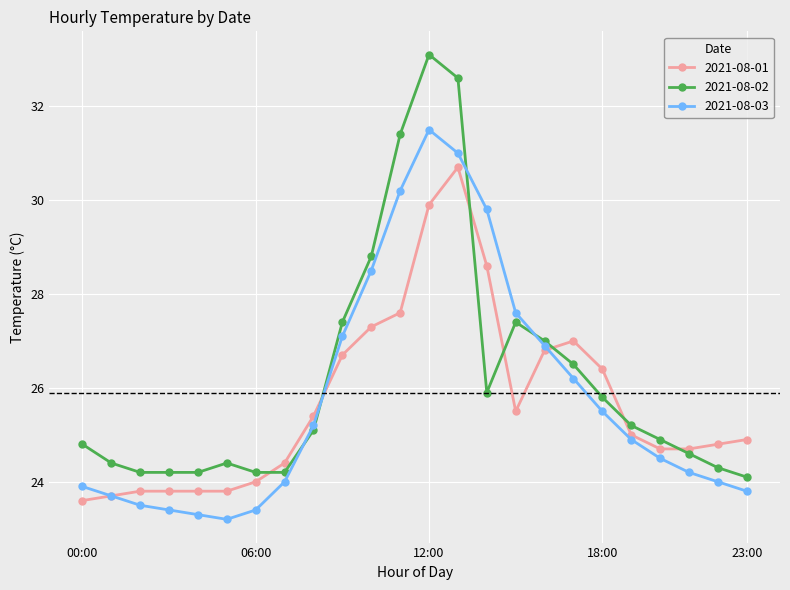

What is the smallest value displayed?

23.2